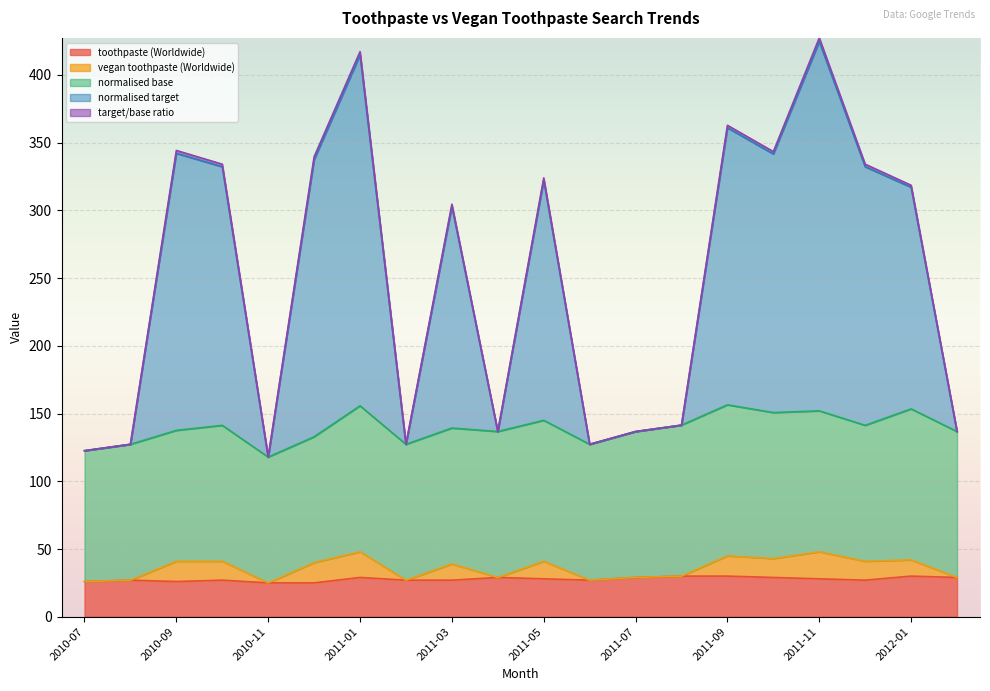

What is the minimum value for toothpaste (Worldwide)?

25.0